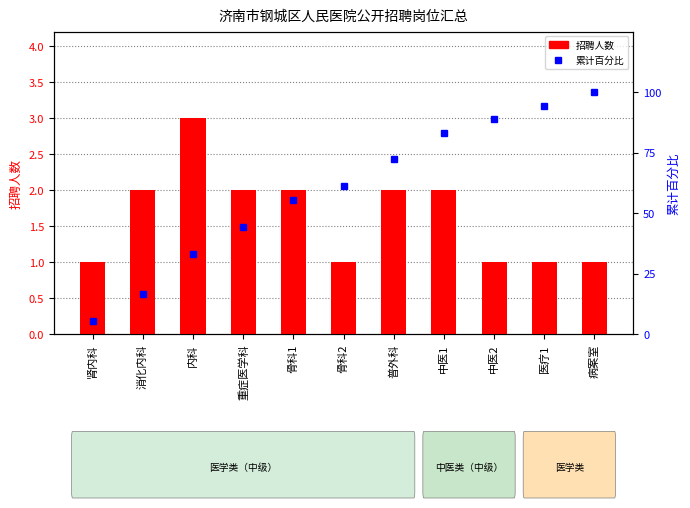

What is the total value across all series at 内科?

36.3